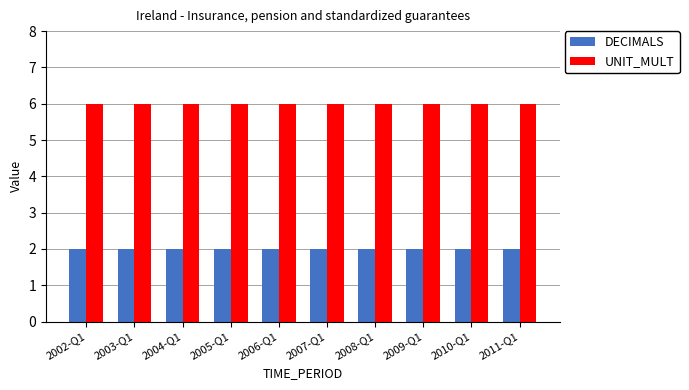

List the series in order of their overall mean, lowest first.

DECIMALS, UNIT_MULT